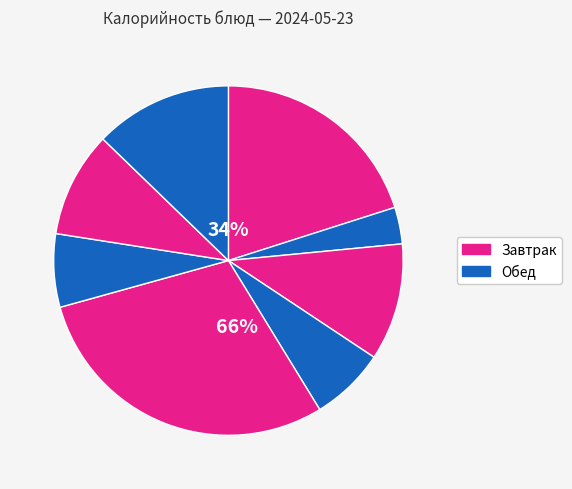

The жаркое по домашнему slice represents 29% of the pie. True or false?

True